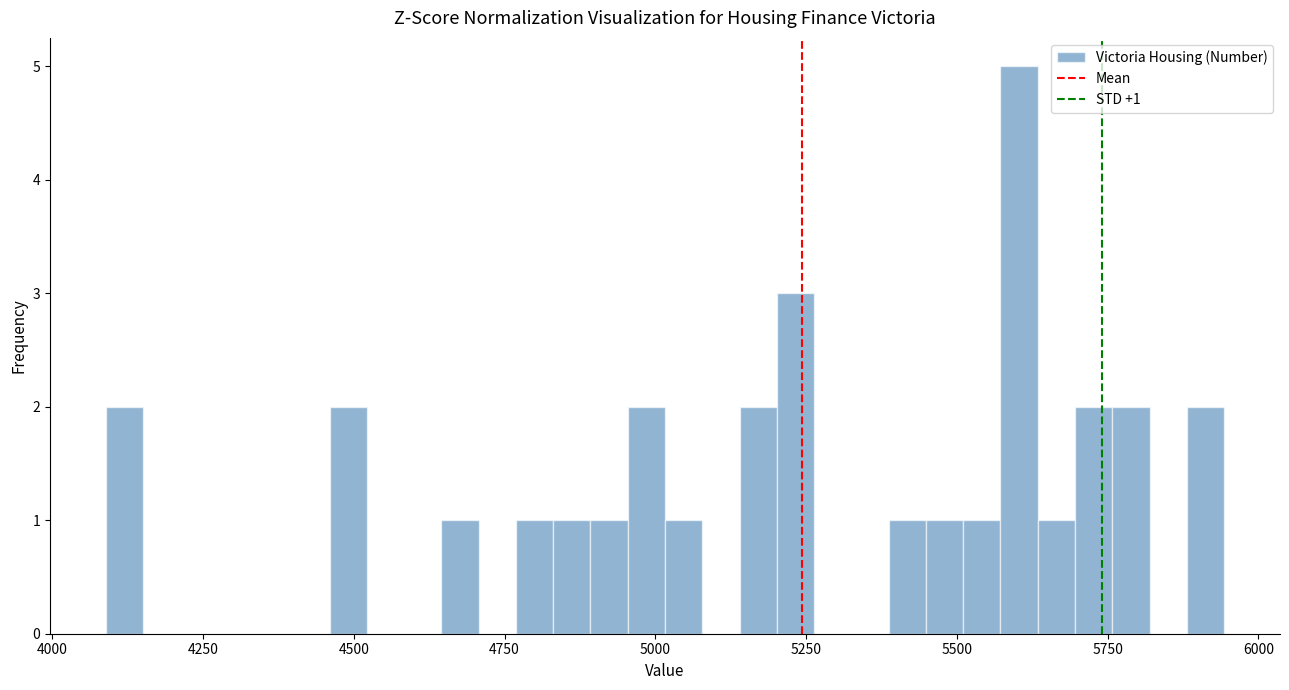

Around what value on the x-axis is the tallest bar? Give the approximate position of its centre, as read against the axis.

5600